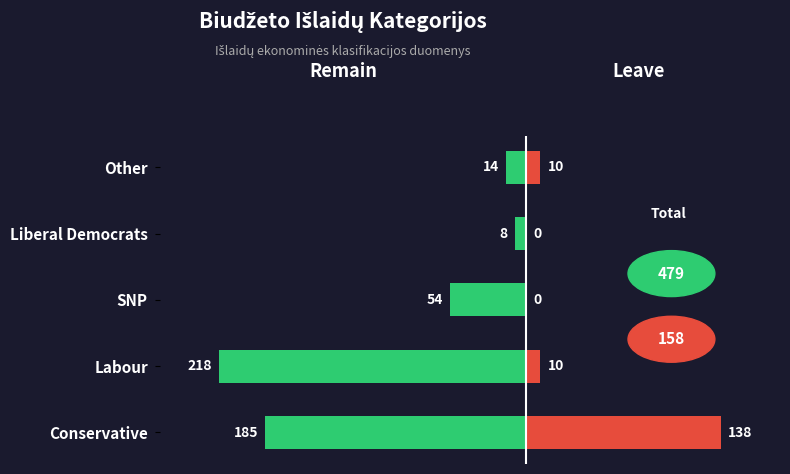

Which series has the largest range (max minus min)?

Remain